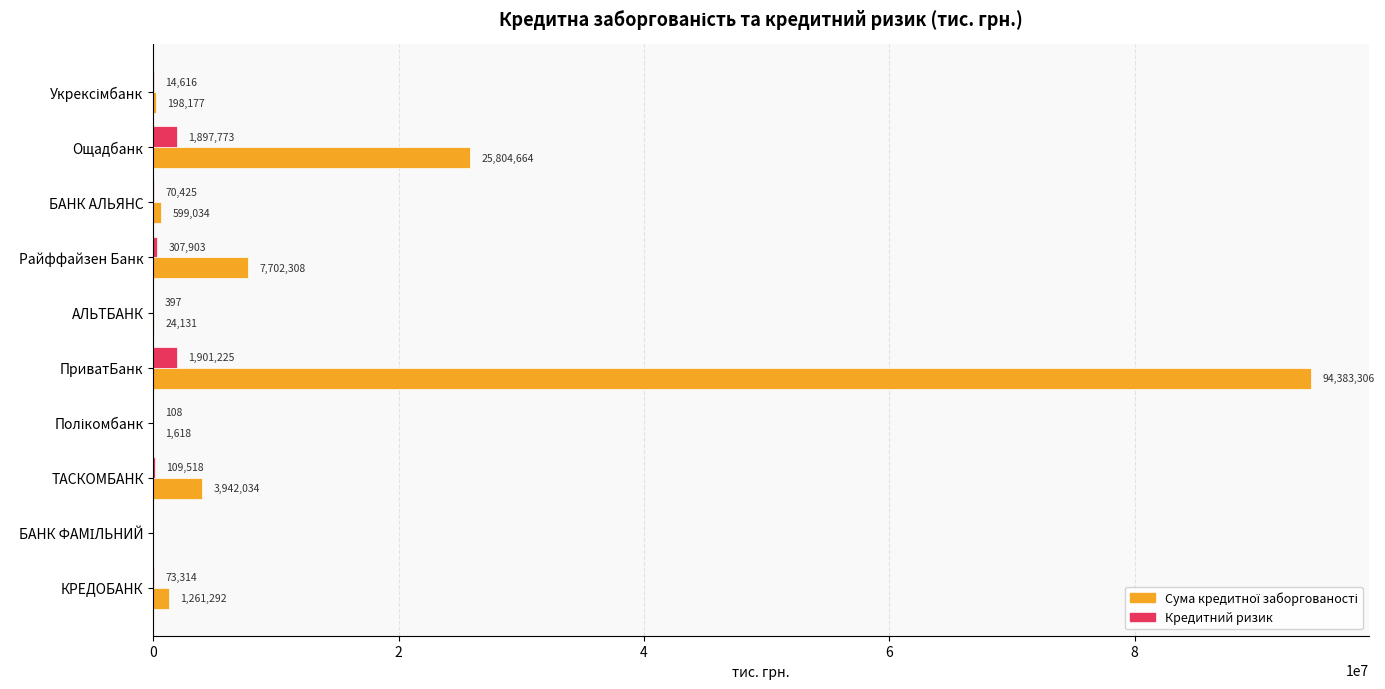

How many data points does each series have?

10